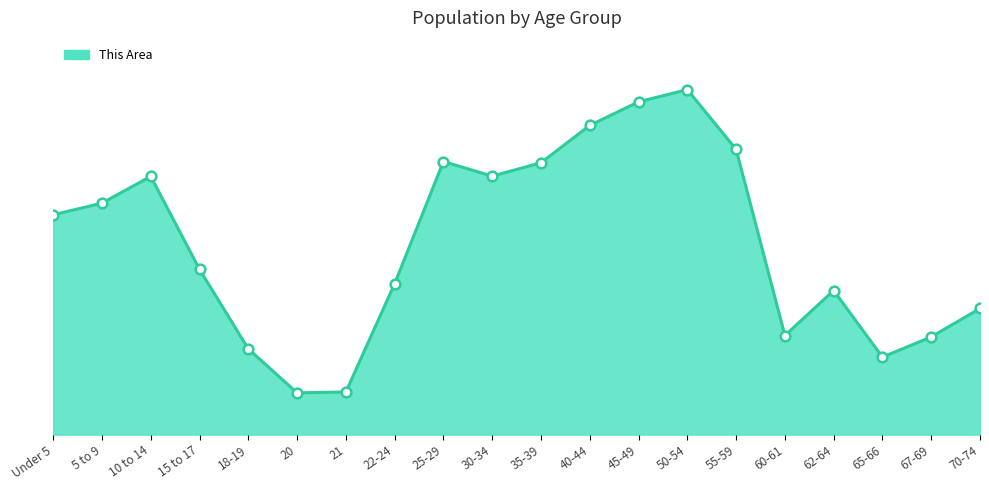

List the labels in order of value, largest first.

50-54, 45-49, 40-44, 55-59, 25-29, 35-39, 30-34, 10 to 14, 5 to 9, Under 5, 15 to 17, 22-24, 62-64, 70-74, 60-61, 67-69, 18-19, 65-66, 21, 20